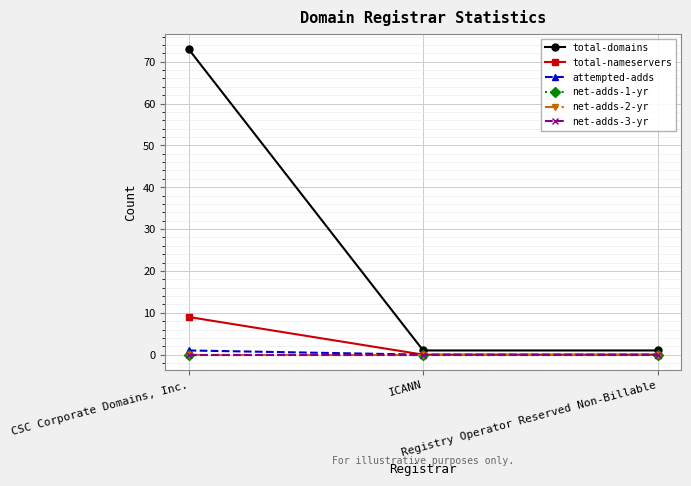

Does the chart have visible grid lines?

Yes